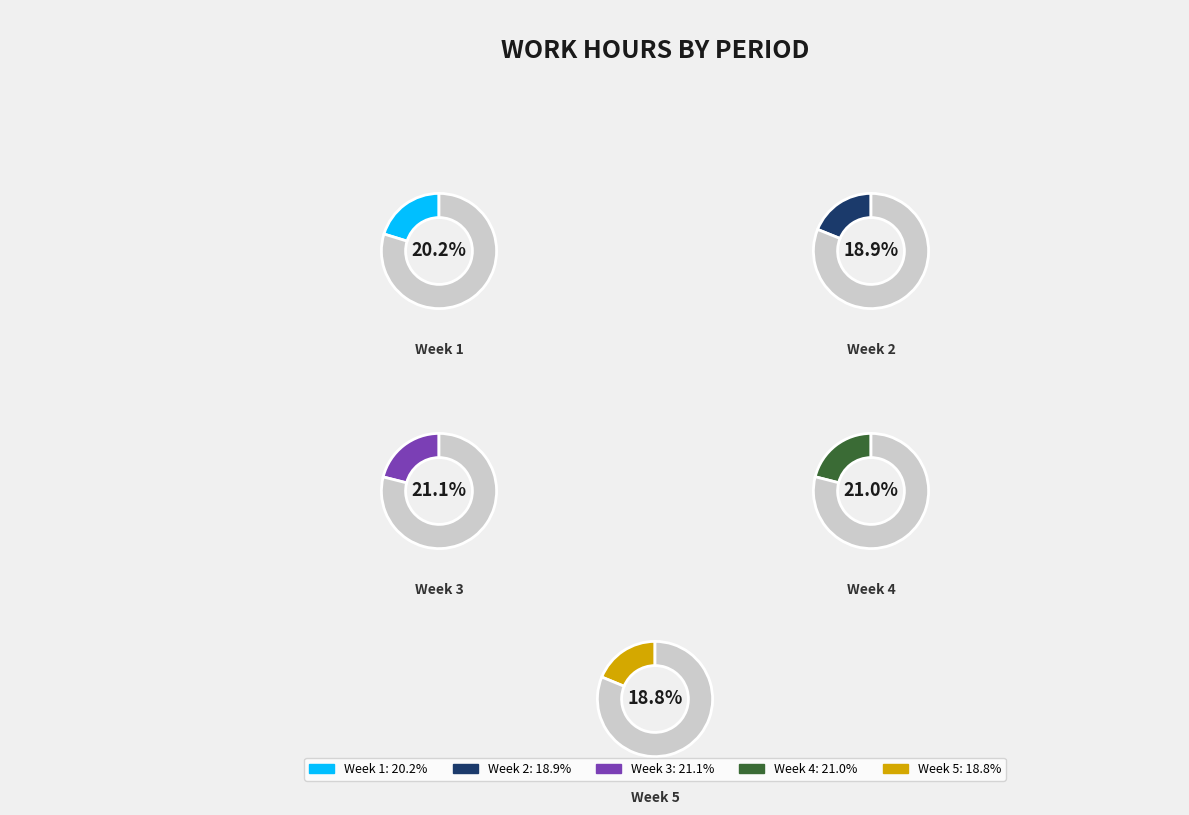

Does Day 2 represent more than half of the total?

No